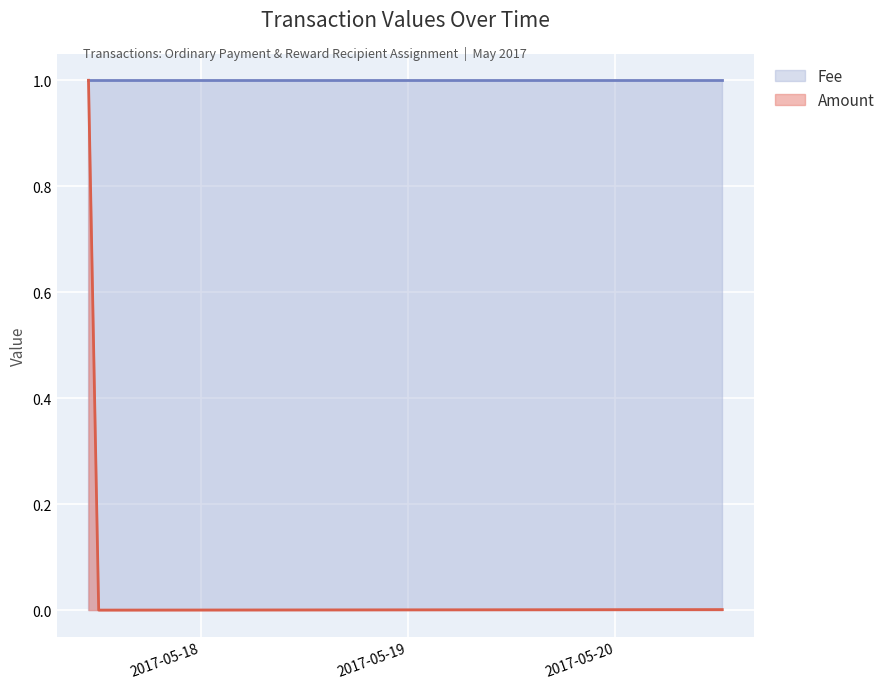

Rank the series by their average value, from lowest to highest.

Amount, Fee